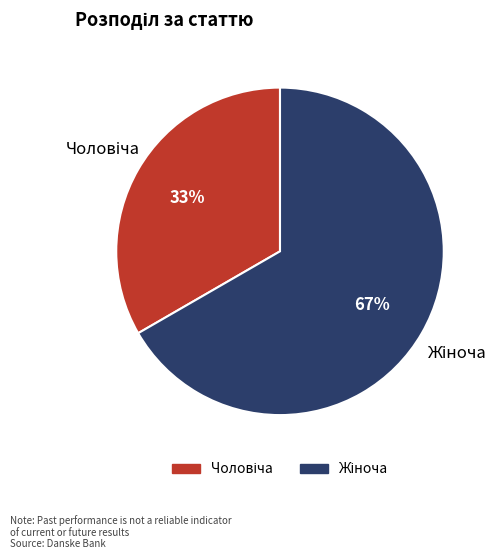

Is there a majority slice in this chart?

Yes